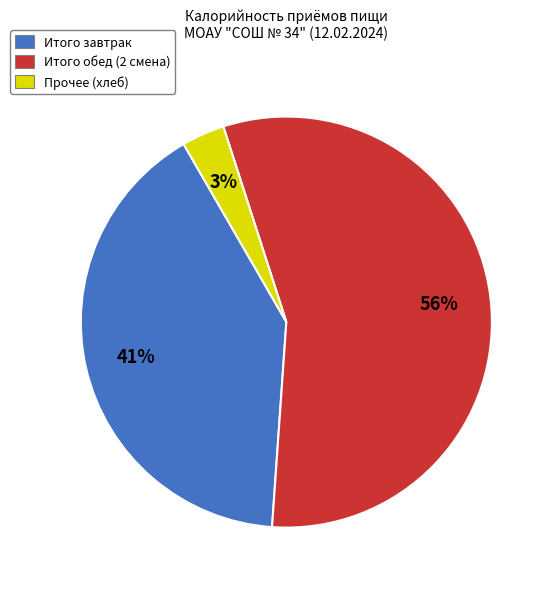

Is there any slice that represents more than half of the pie?

Yes